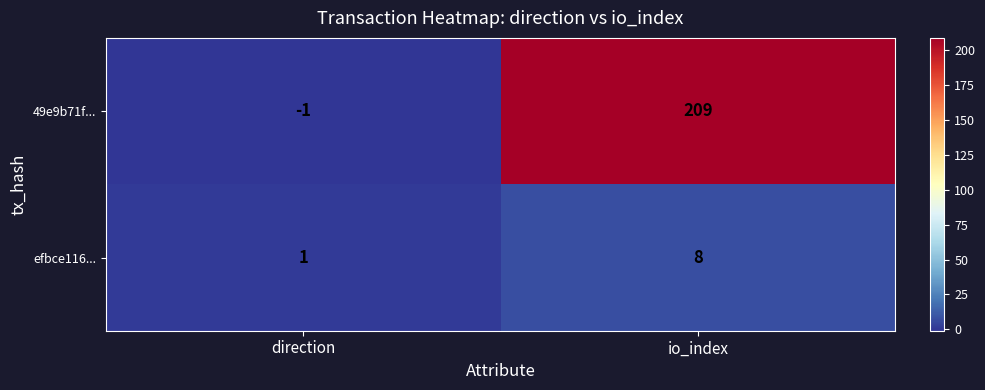

The value of efbce116... at io_index is 8. True or false?

True